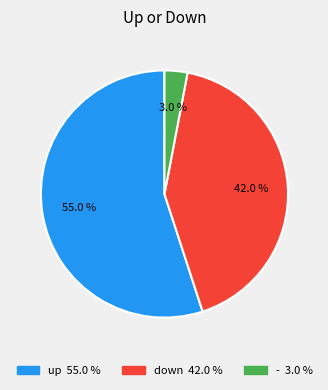

True or false: - accounts for 3% of the total.

True